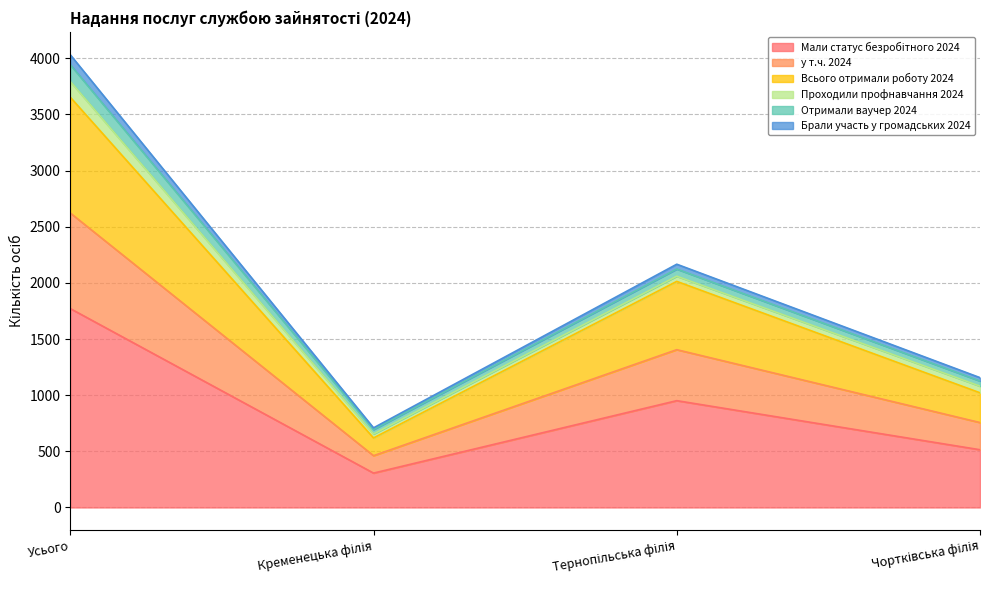

At which category is the sum across all series the highest?

Усього